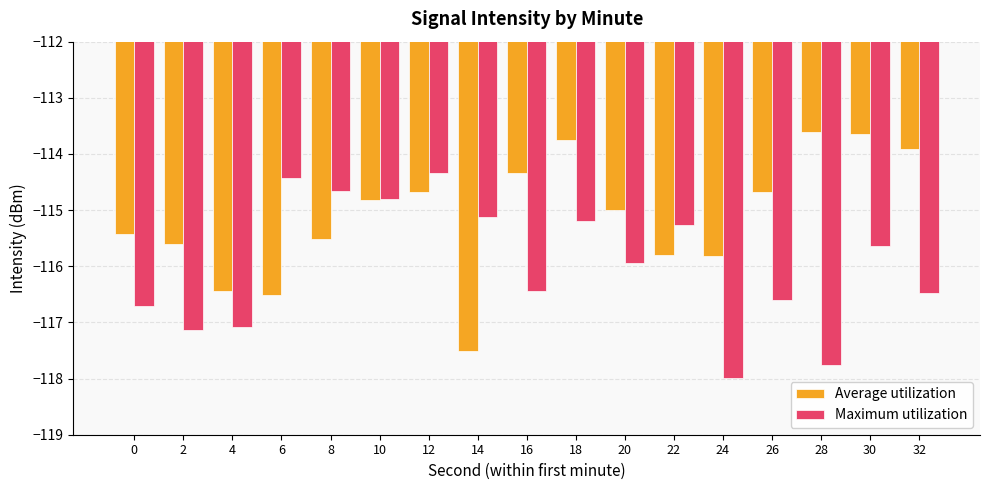

Rank the series by their maximum value, from highest to lowest.

Average utilization, Maximum utilization